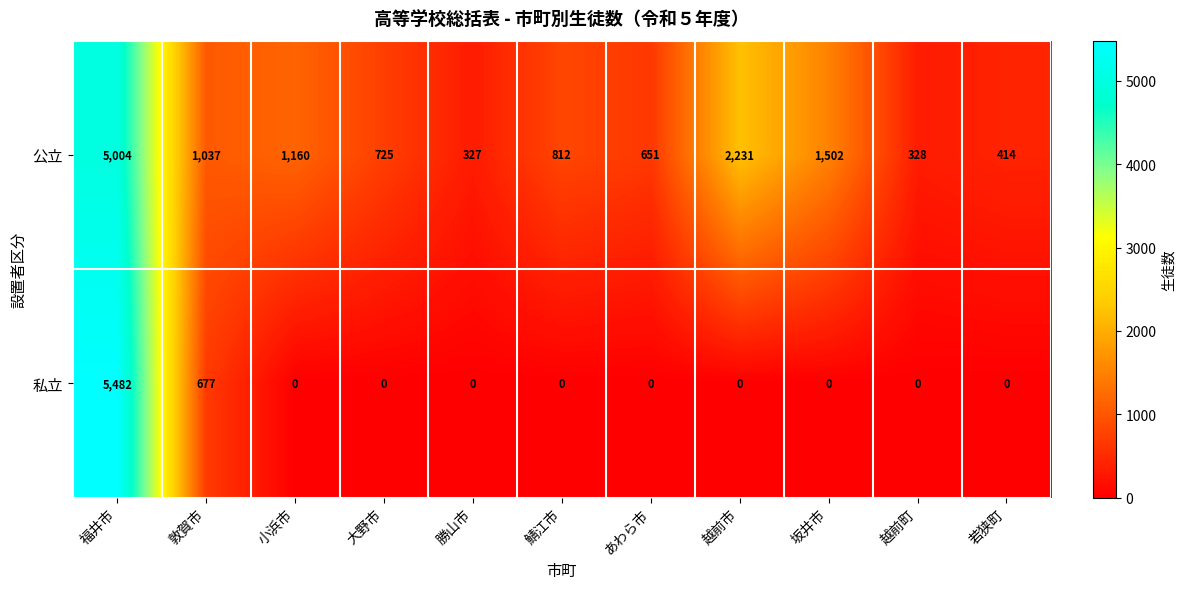

Which category has the highest value across all series?

福井市